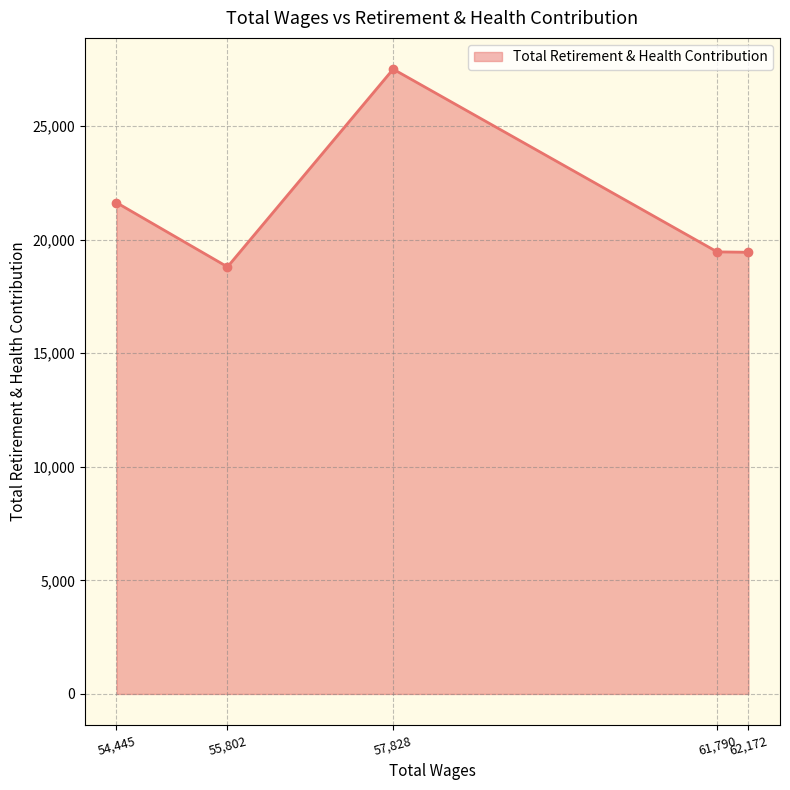

At which category does the data reach its first local peak?

57,828